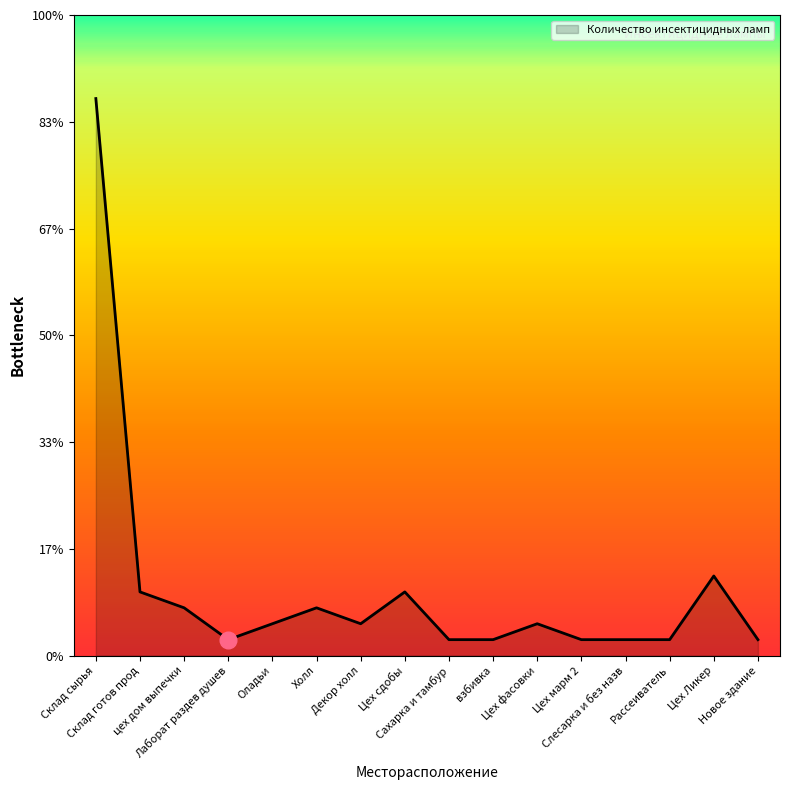

At which category does the chart reach its peak across all series?

Склад сырья